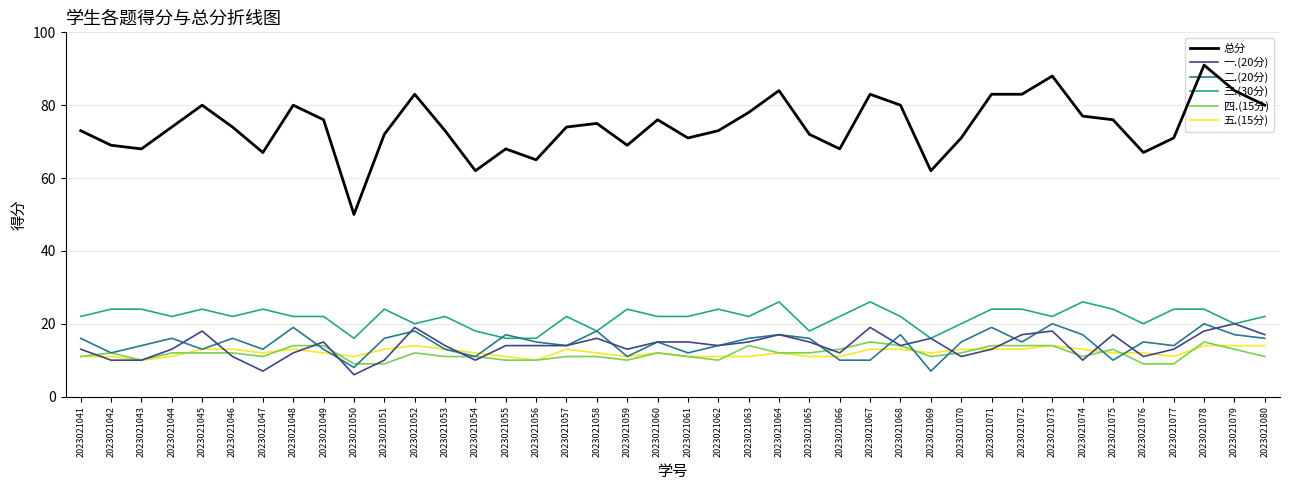

At which label does 五.(15分) reach its minimum?

2023021043